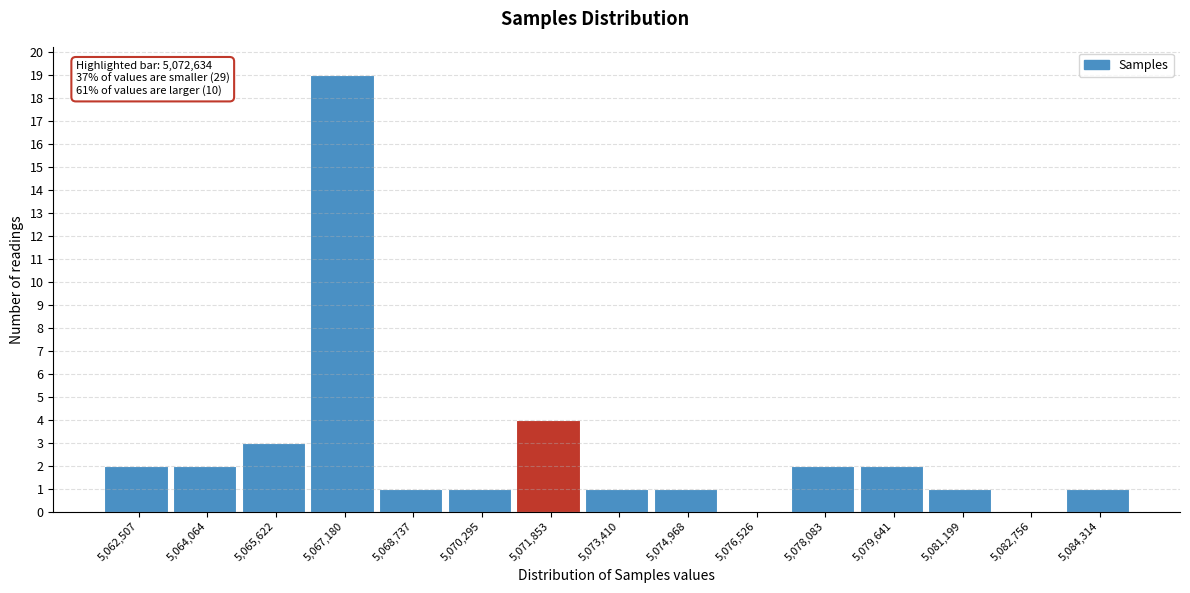

Reading left to right, what are all the values shown in this chart?

5,062,507=2	5,064,064=2	5,065,622=3	5,067,180=19	5,068,737=1	5,070,295=1	5,071,853=4	5,073,410=1	5,074,968=1	5,076,526=0	5,078,083=2	5,079,641=2	5,081,199=1	5,082,756=0	5,084,314=1